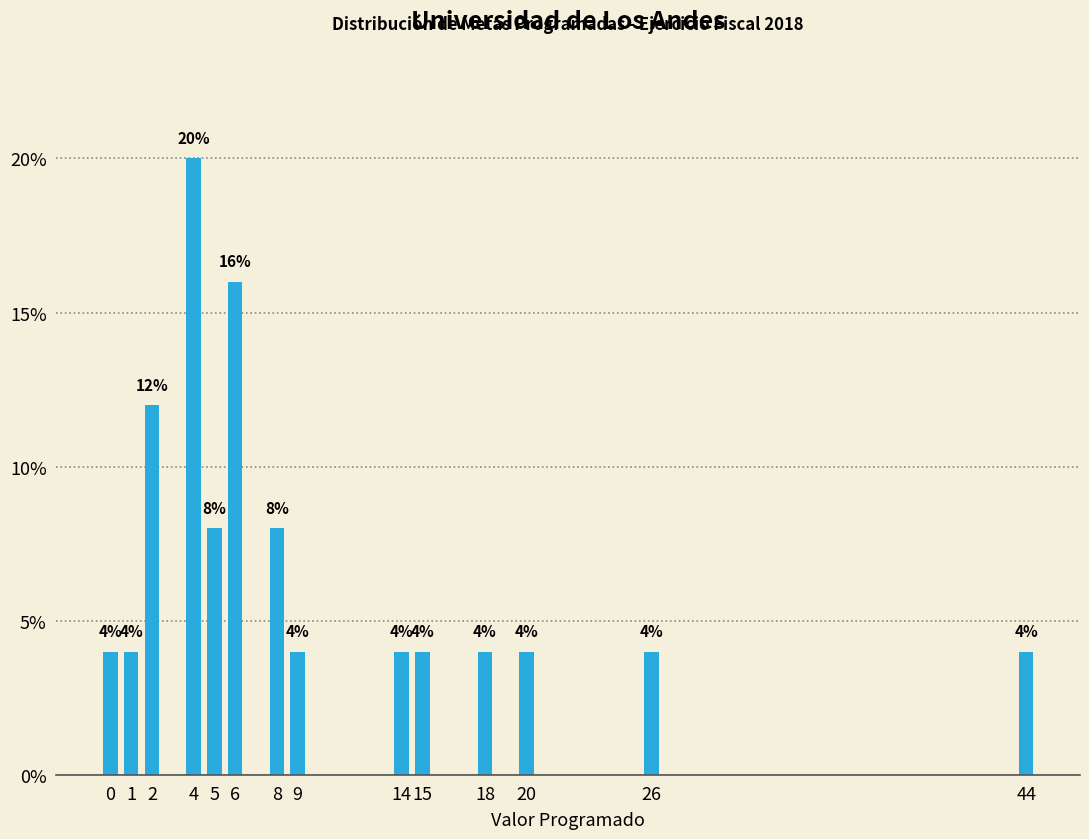

Reading left to right, what are all the values shown in this chart?

0=4	1=4	2=12	4=20	5=8	6=16	8=8	9=4	14=4	15=4	18=4	20=4	26=4	44=4